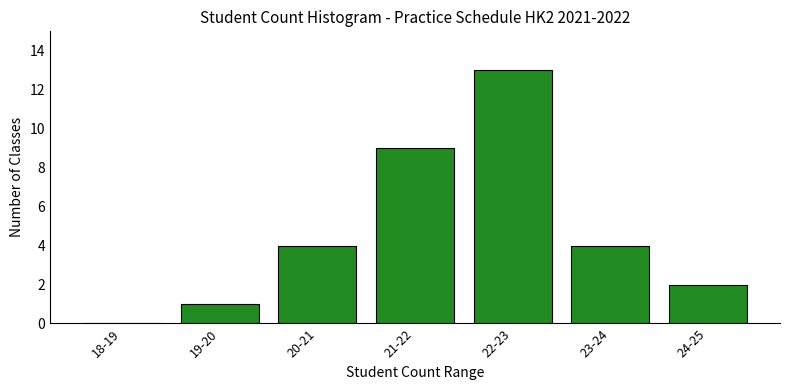

Reading left to right, list all the values displayed in this chart.

18-19=0	19-20=1	20-21=4	21-22=9	22-23=13	23-24=4	24-25=2